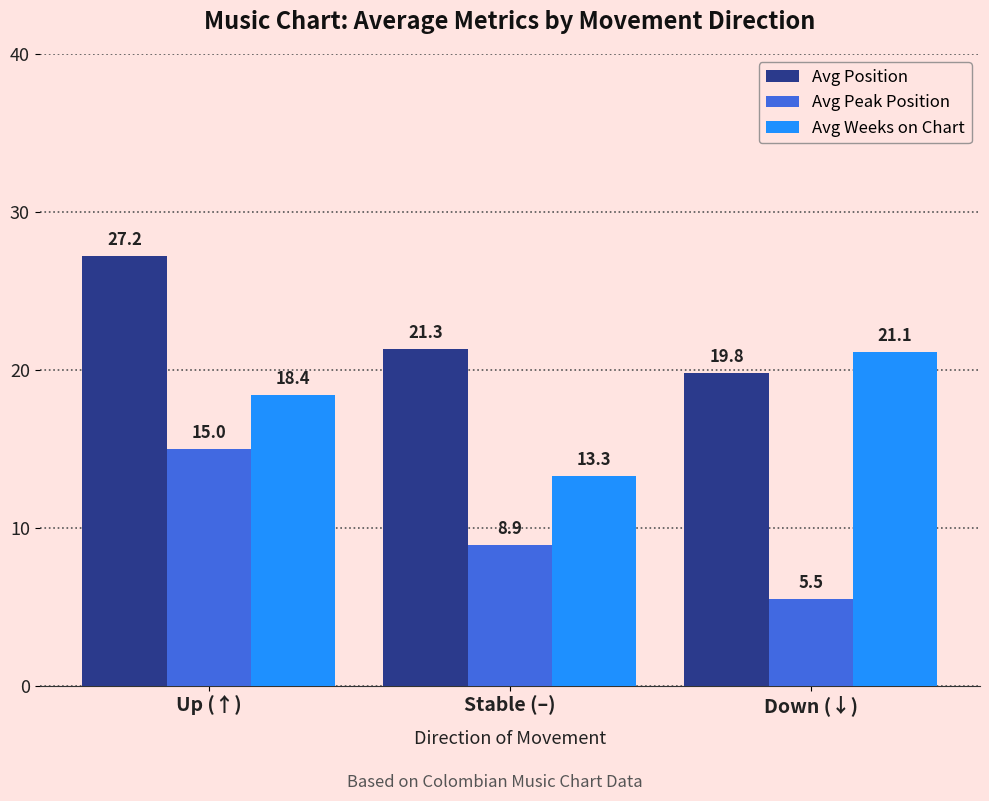

Where is Avg Position nearest to the value 23?

Stable (–)